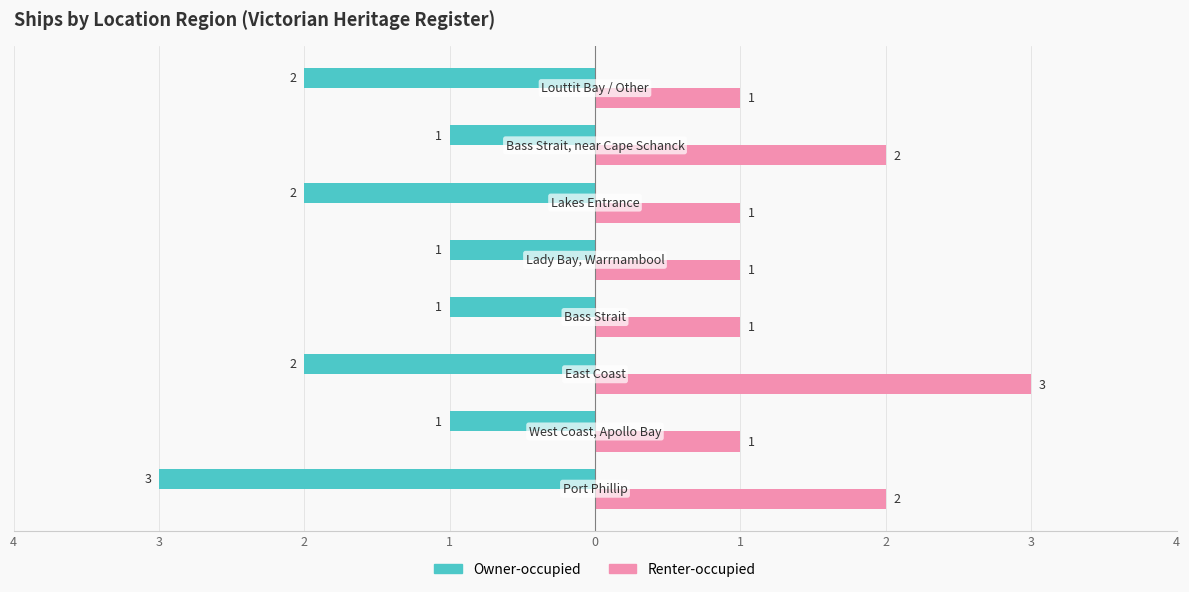

What are all the series names shown in the legend?

Owner-occupied, Renter-occupied